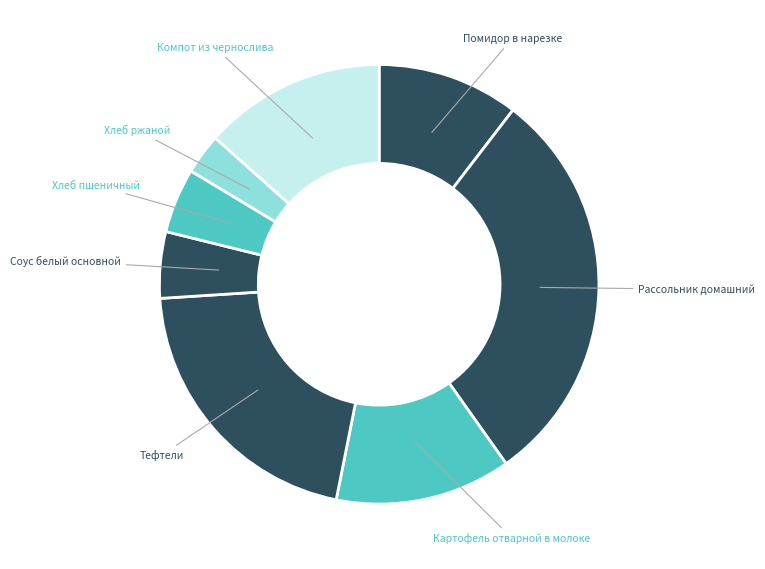

Is there any slice that represents more than half of the pie?

No